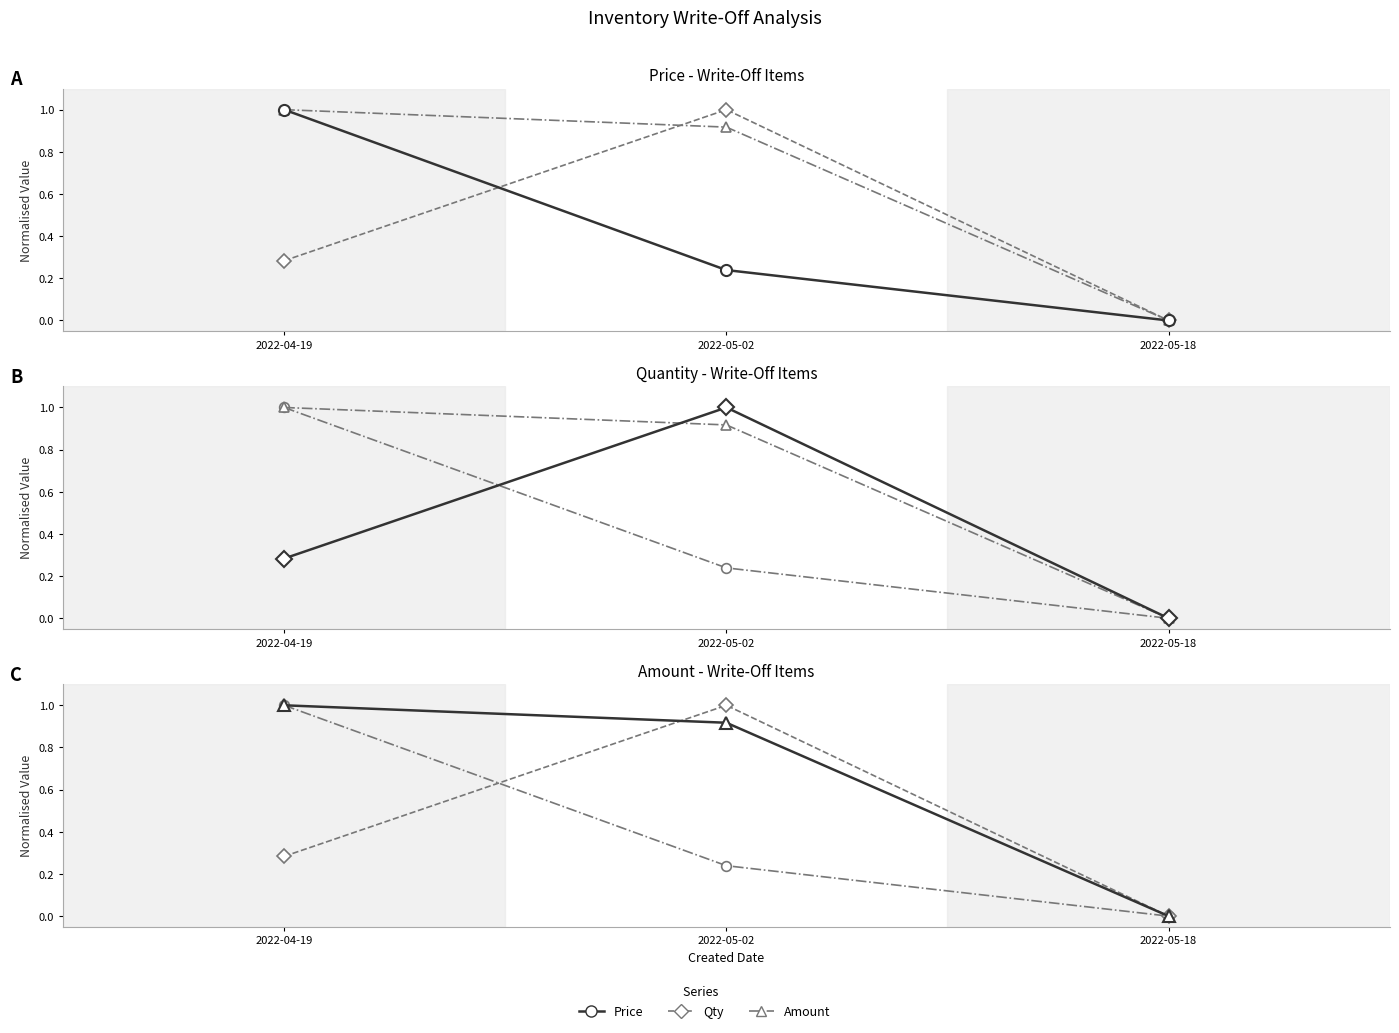

At which category does the chart reach its peak across all series?

2022-04-19